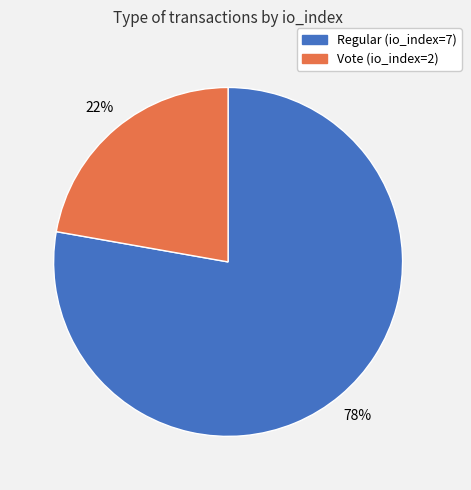

Is it true that Regular (io_index=7) is 78% of the pie?

True